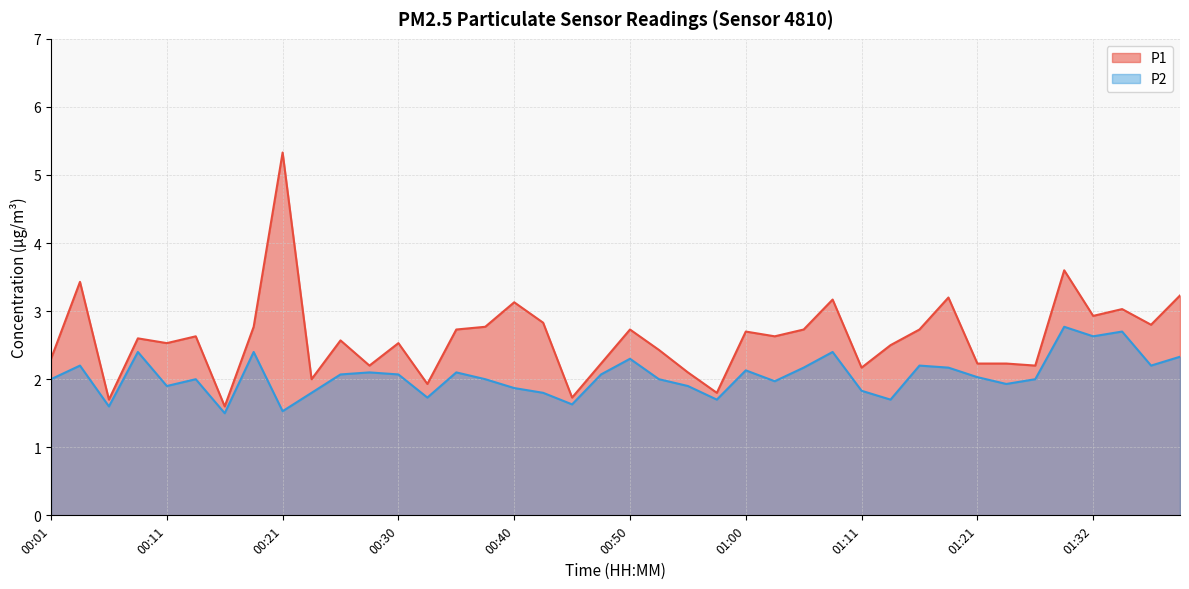

Is it true that P1 equals 0.6 at 00:58?

False